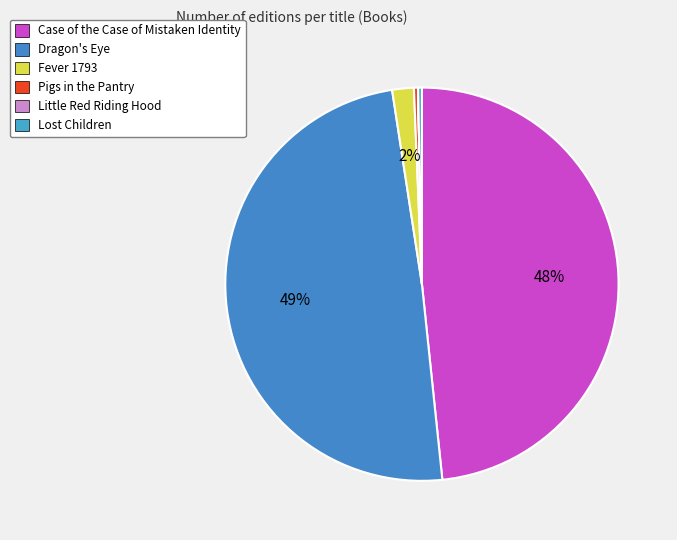

Is Case of the Case of Mistaken Identity the majority of the pie?

No